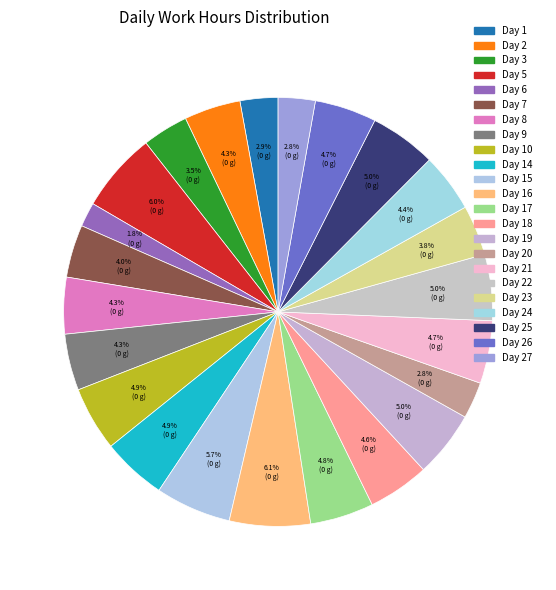

To the nearest percent, what is the difference between the largest and smallest slice percentages?

4%